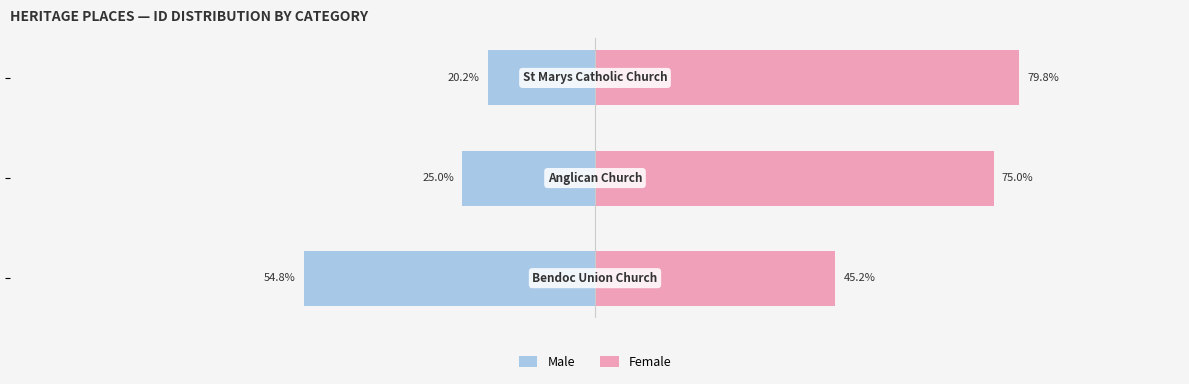

What is the difference between the maximum and minimum values in the Male series?

34.6